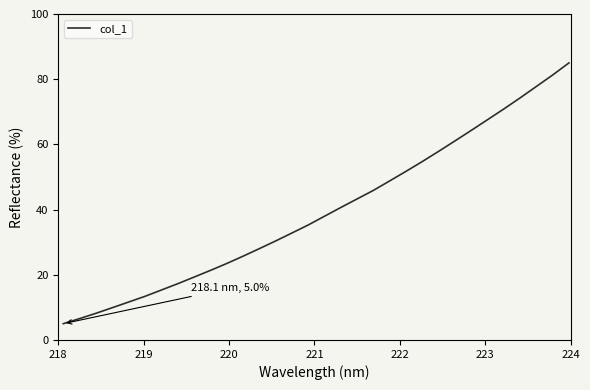

What is the minimum value shown in the chart?

5.0